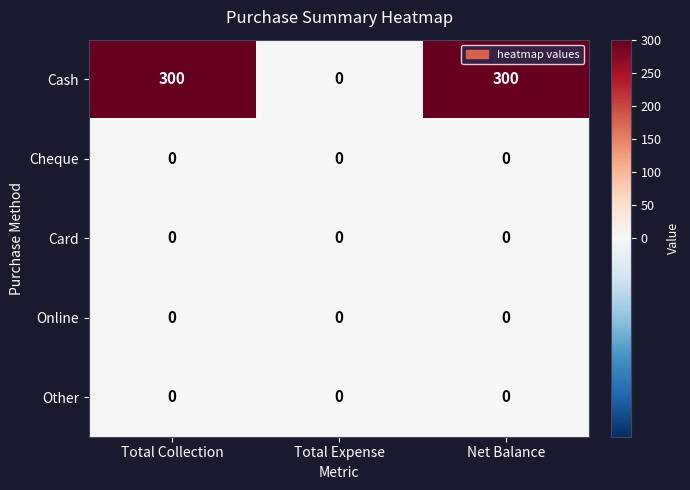

What is the sum of all Cash values?

600